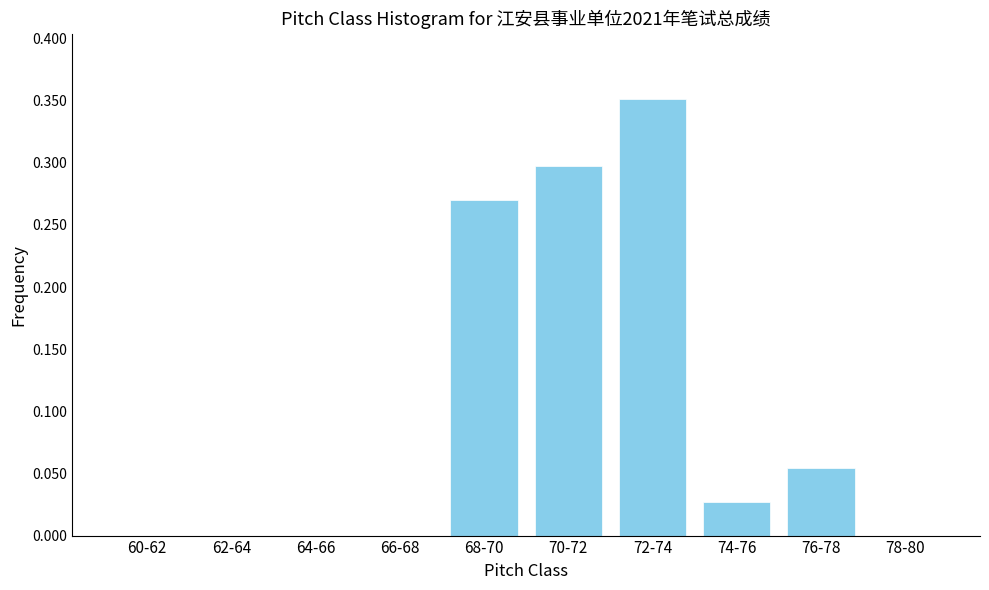

Which has a higher value, 70-72 or 78-80?

70-72